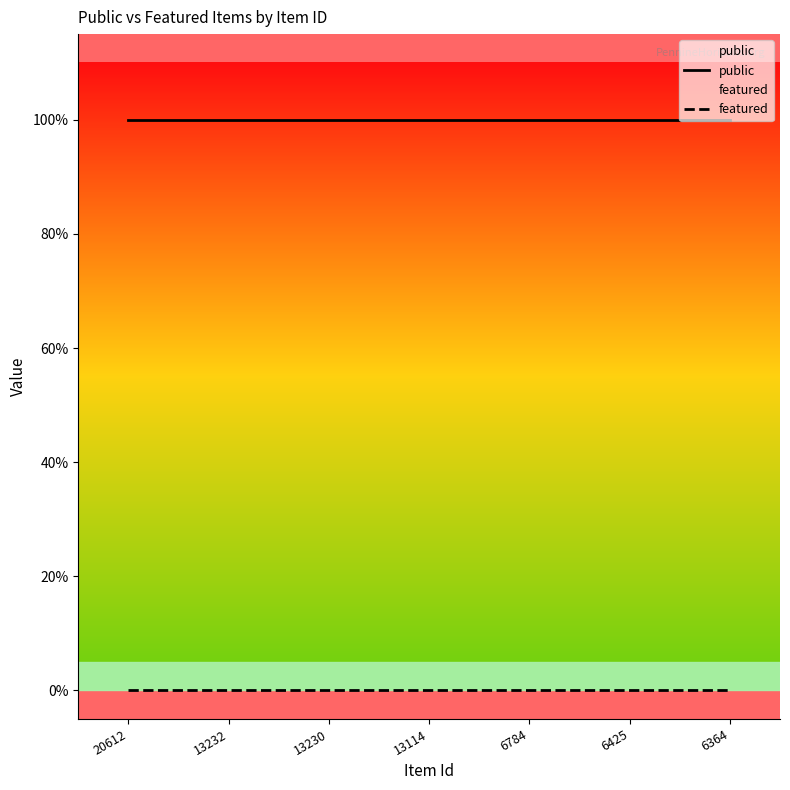

At 20612, list the series in order from largest to smallest.

public, featured